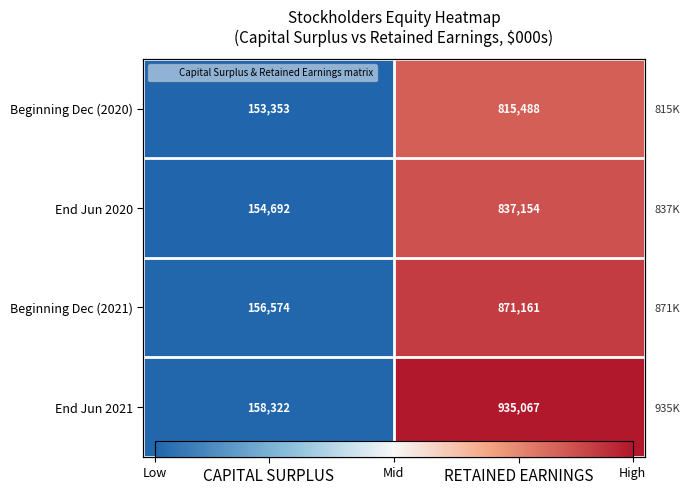

At RETAINED EARNINGS, list the series in order from smallest to largest.

Beginning Dec (2020), End Jun 2020, Beginning Dec (2021), End Jun 2021